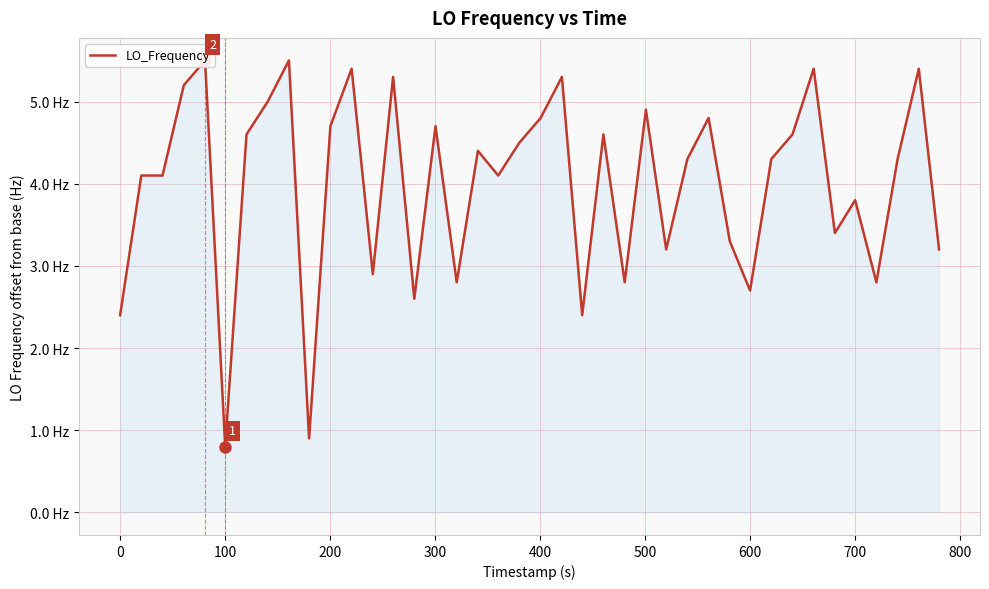

What is the value of the 32nd point from the left?

4.3